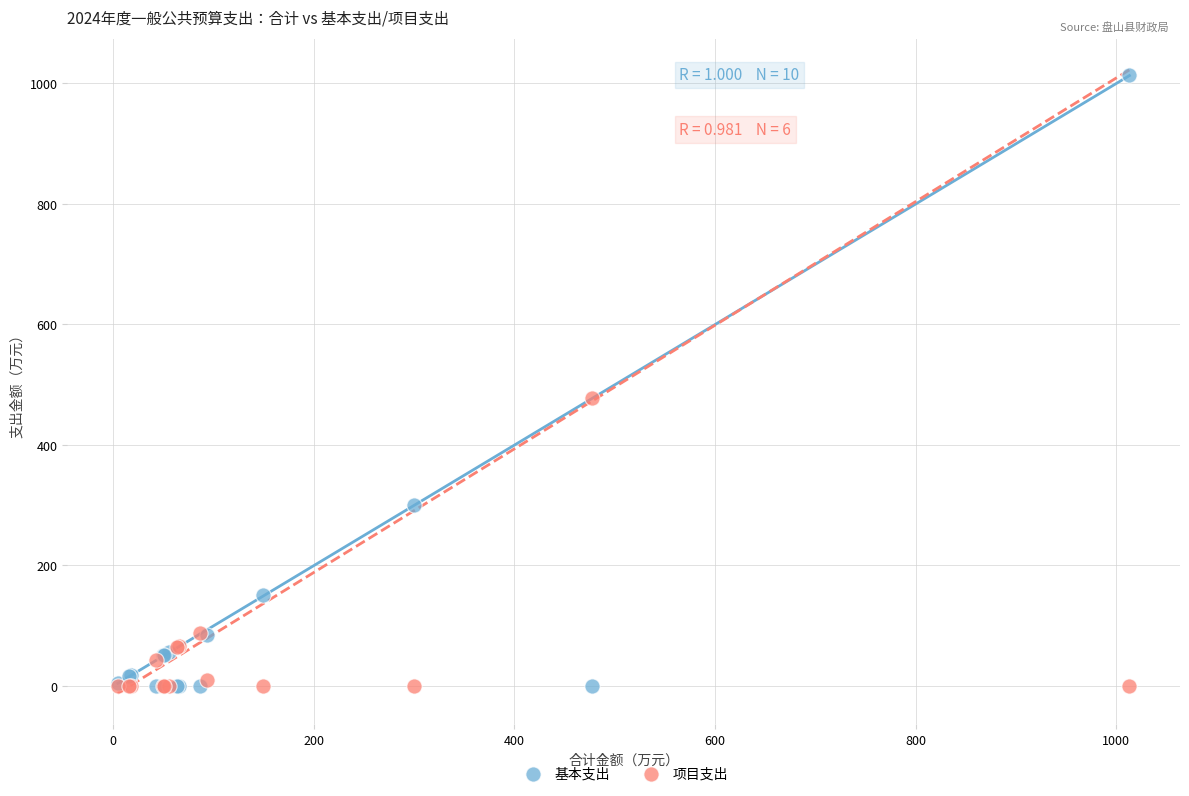

Across all series, what Y value is closest to 506?

477.7